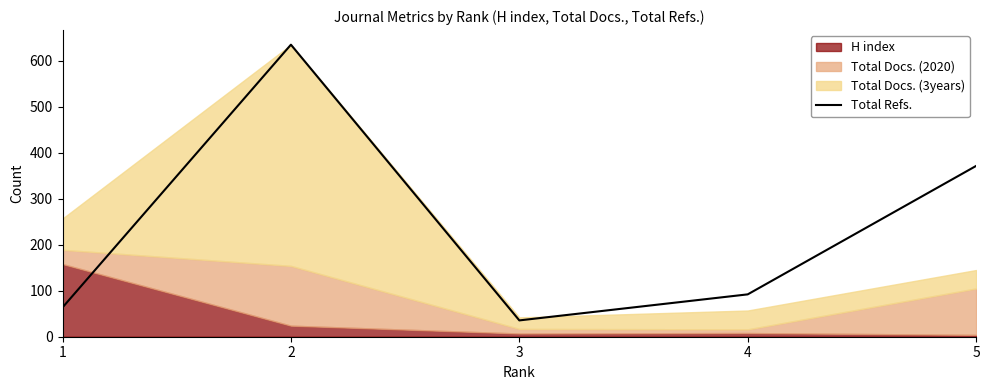

Rank the categories by Total Refs. value from lowest to highest.

3, 1, 4, 5, 2